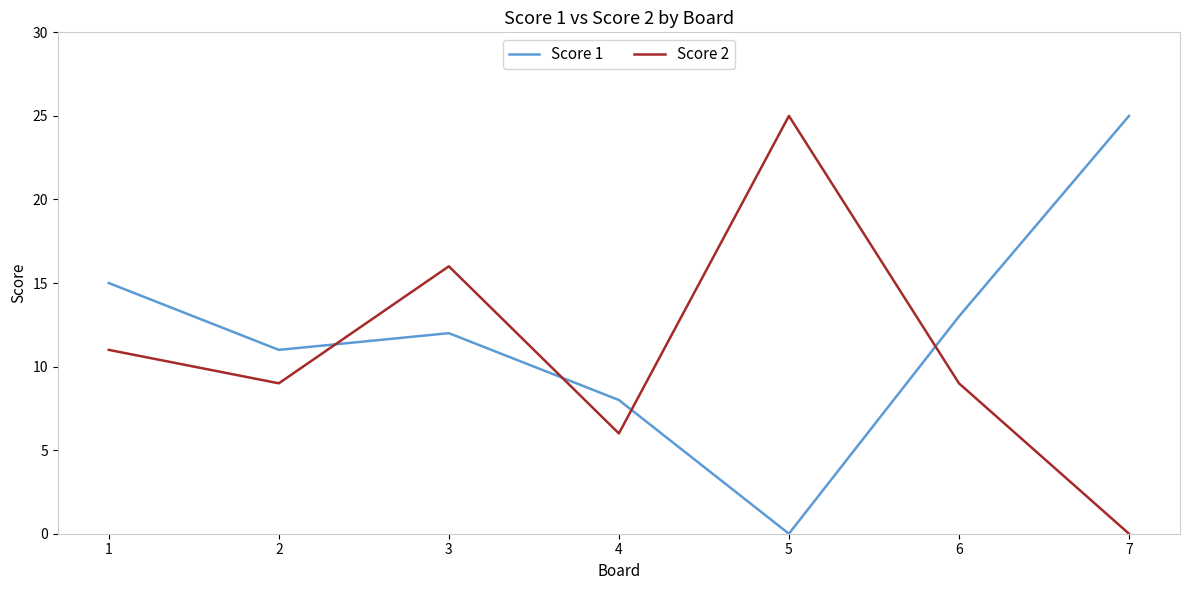

The Score 1 series shows 25 at 7. True or false?

True